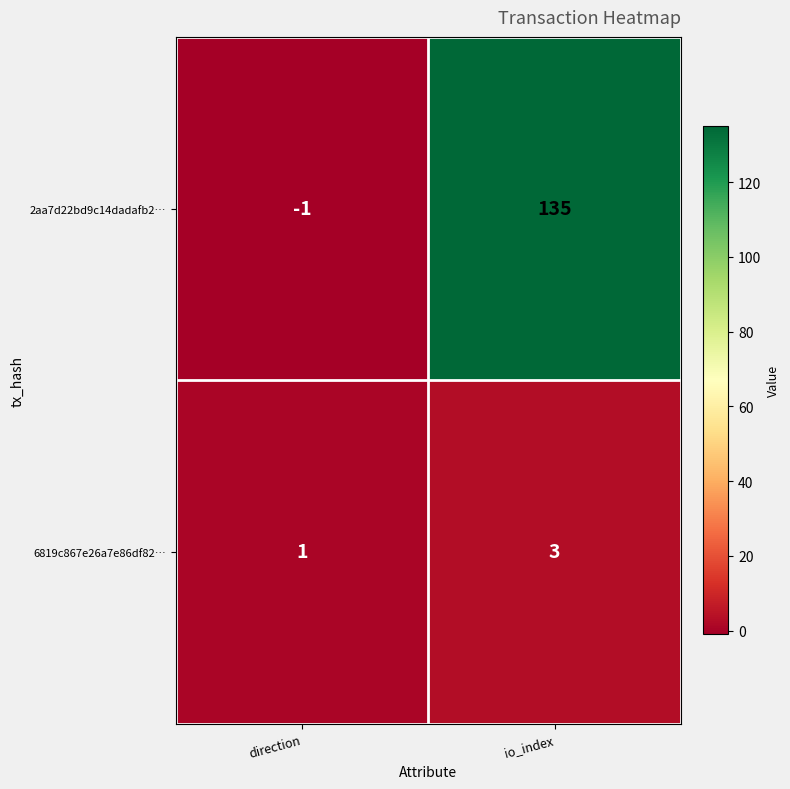

Is it true that 6819c867e26a7e86df82… equals 2 at direction?

False